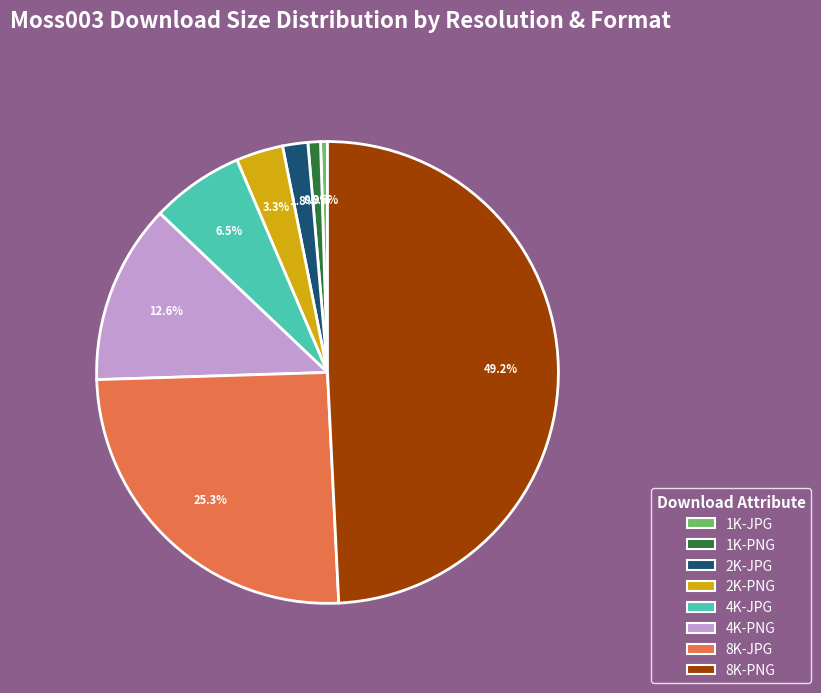

Is the sum of 4K-PNG and 2K-JPG greater than half?

No